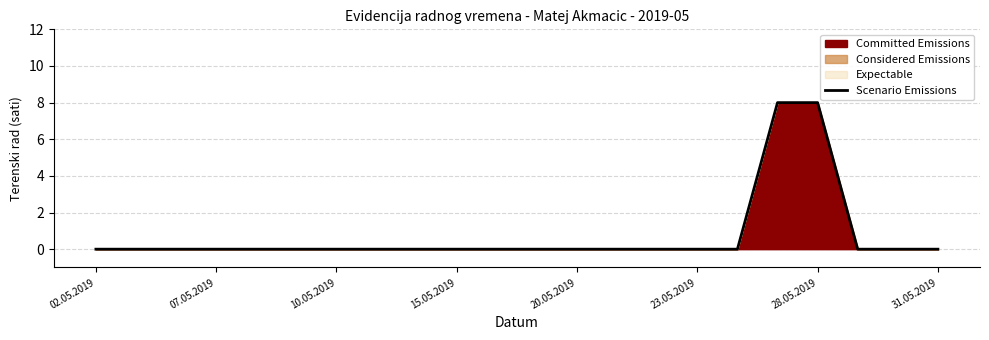

Reading left to right, what are all the values shown in this chart?

0	0	0	0	0	0	0	0	0	0	0	0	0	0	0	0	0	8	8	0	0	0